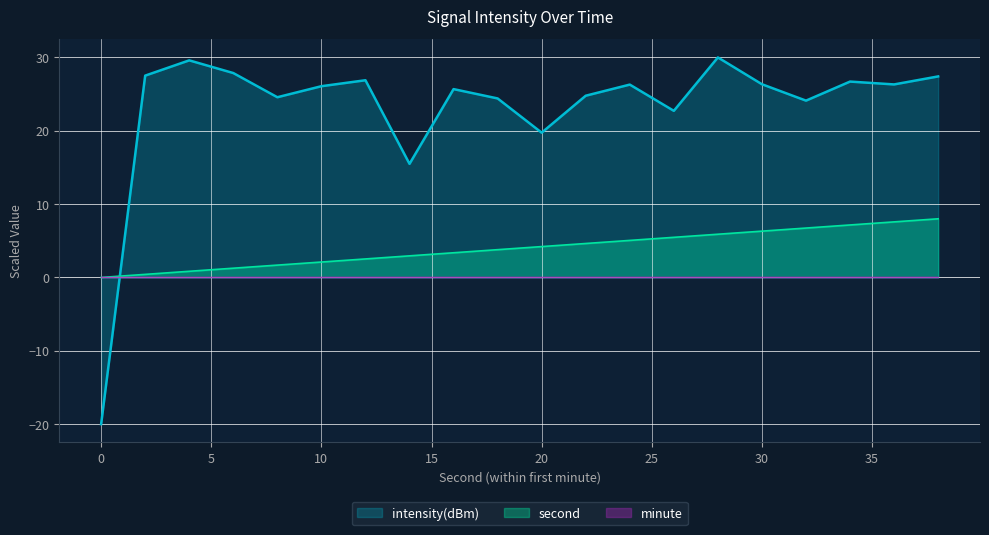

How many intersections are there between second and intensity(dBm)?

1